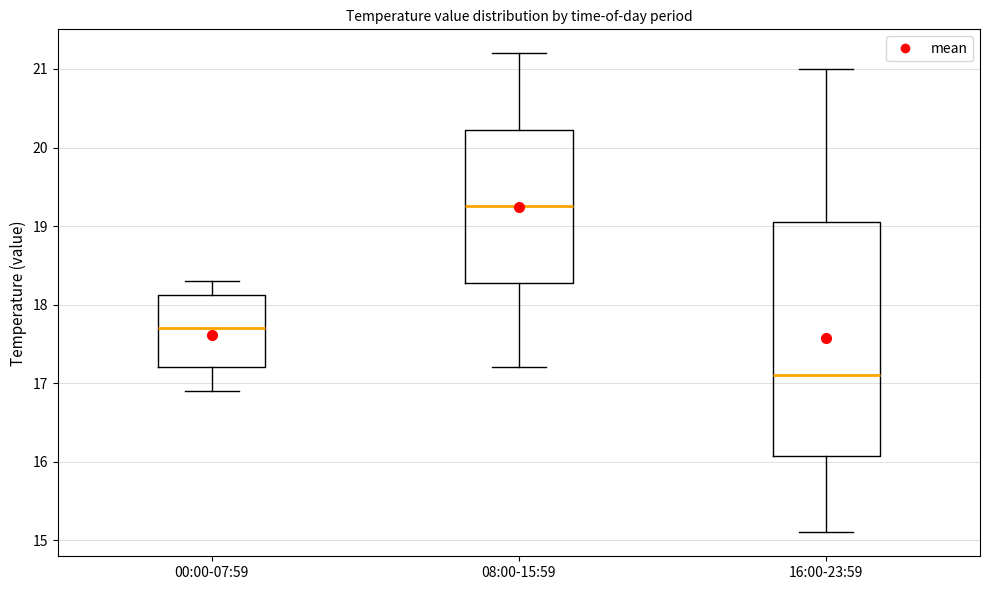

Reading left to right, transcribe this box plot: for each box, give where its median line is, the range the box spans, and where its two whiskers end, as read against the y-axis. The values are not printed on the chart, so give them approximately, as read against the axis.

00:00-07:59: median 17.7, box 17.2 to 18.1, whiskers 16.9 to 18.3
08:00-15:59: median 19.3, box 18.3 to 20.2, whiskers 17.2 to 21.2
16:00-23:59: median 17.1, box 16.1 to 19.1, whiskers 15.1 to 21.0